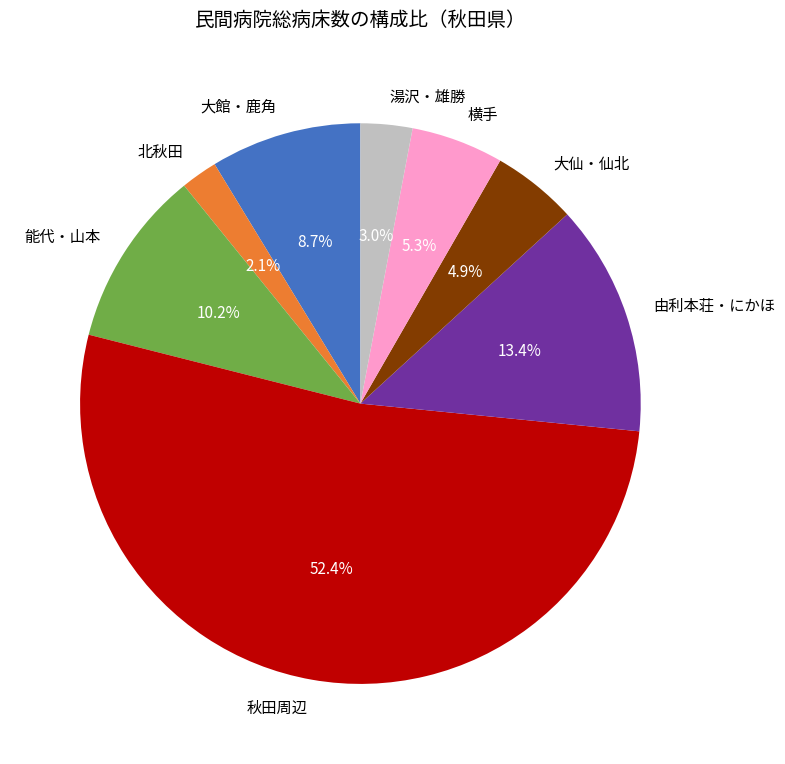

To the nearest percent, what percentage of the pie is 北秋田?

2%